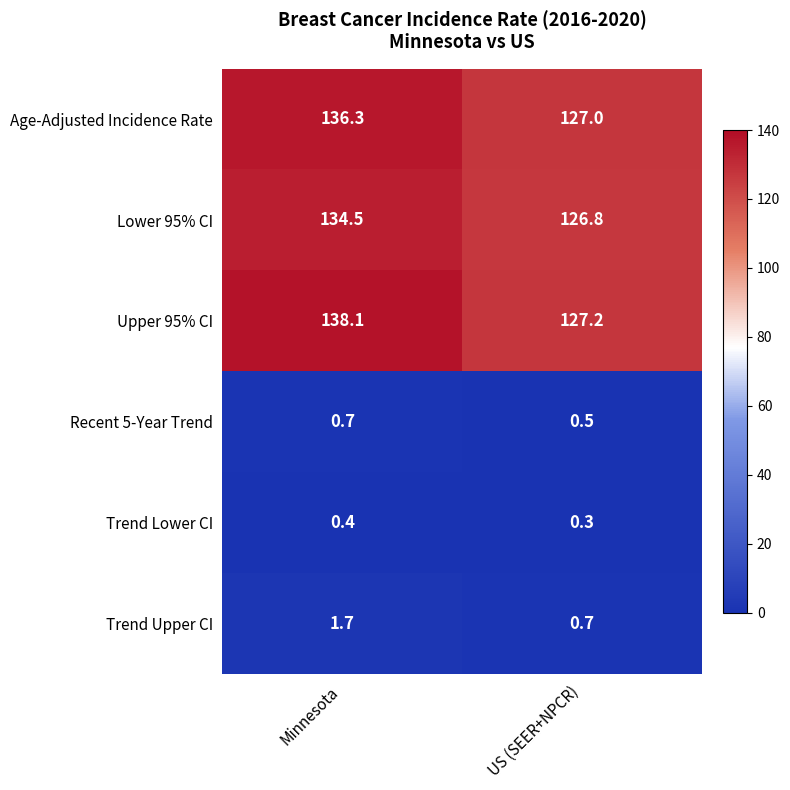

What is the total value across all series at US (SEER+NPCR)?

382.5